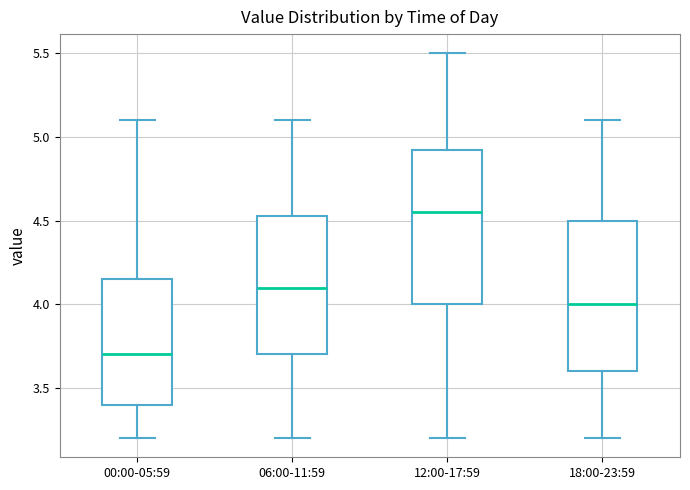

Reading left to right, transcribe this box plot: for each box, give where its median line is, the range the box spans, and where its two whiskers end, as read against the y-axis. The values are not printed on the chart, so give them approximately, as read against the axis.

00:00-05:59: median 3.70, box 3.40 to 4.15, whiskers 3.20 to 5.10
06:00-11:59: median 4.10, box 3.70 to 4.55, whiskers 3.20 to 5.10
12:00-17:59: median 4.55, box 4.00 to 4.95, whiskers 3.20 to 5.50
18:00-23:59: median 4.00, box 3.60 to 4.50, whiskers 3.20 to 5.10